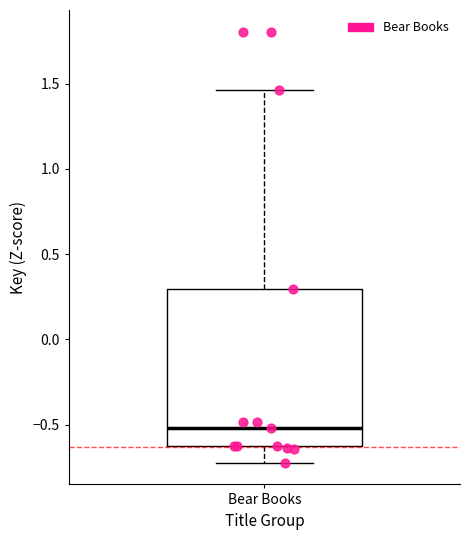

Read this box plot against the y-axis: the position of the median line, the range covered by the box, and the ends of both whiskers. The values are not printed on the chart, so give them approximately, as read against the axis.

median -0.50, box -0.65 to 0.30, whiskers -0.70 to 1.45